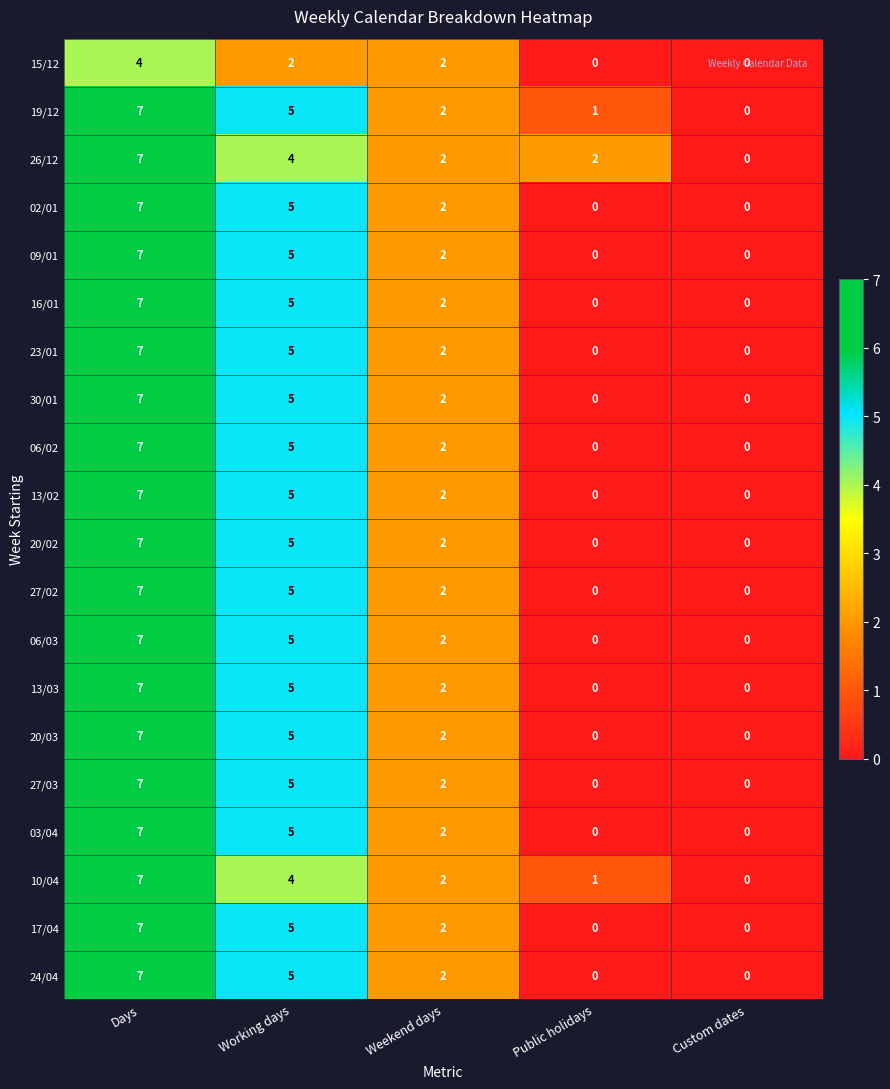

At how many categories does at least one series exceed 4?

2